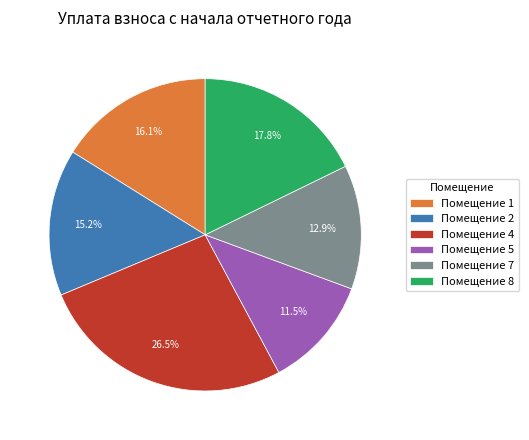

What percentage is NOT represented by Помещение 1?

83.9%